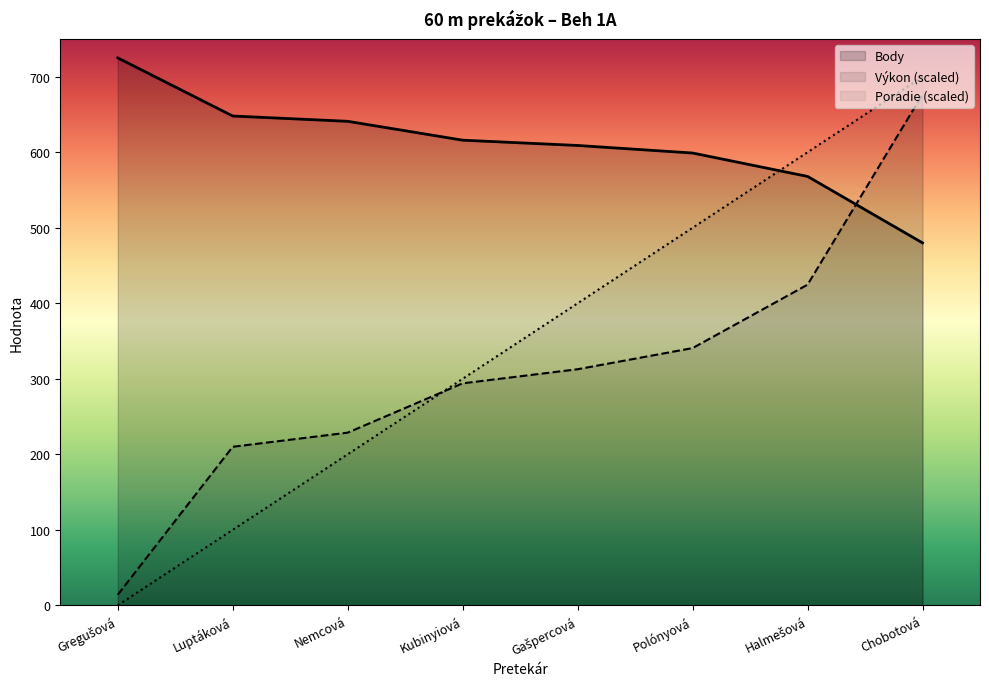

What is the difference between the second highest and minimum values in the Výkon series?

410.7